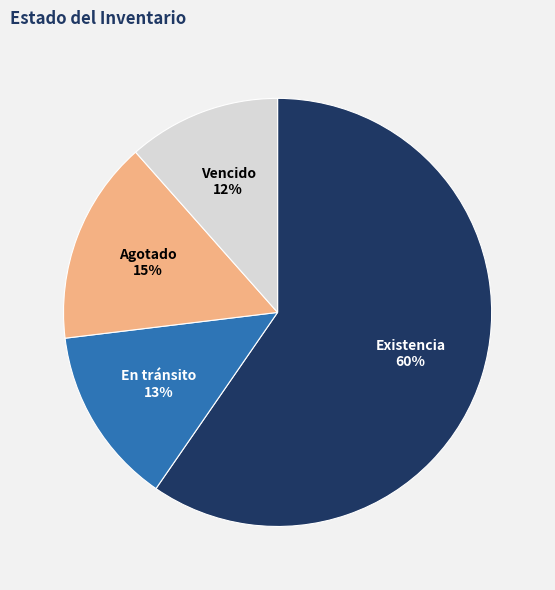

Which has a higher value, En tránsito or Vencido?

En tránsito